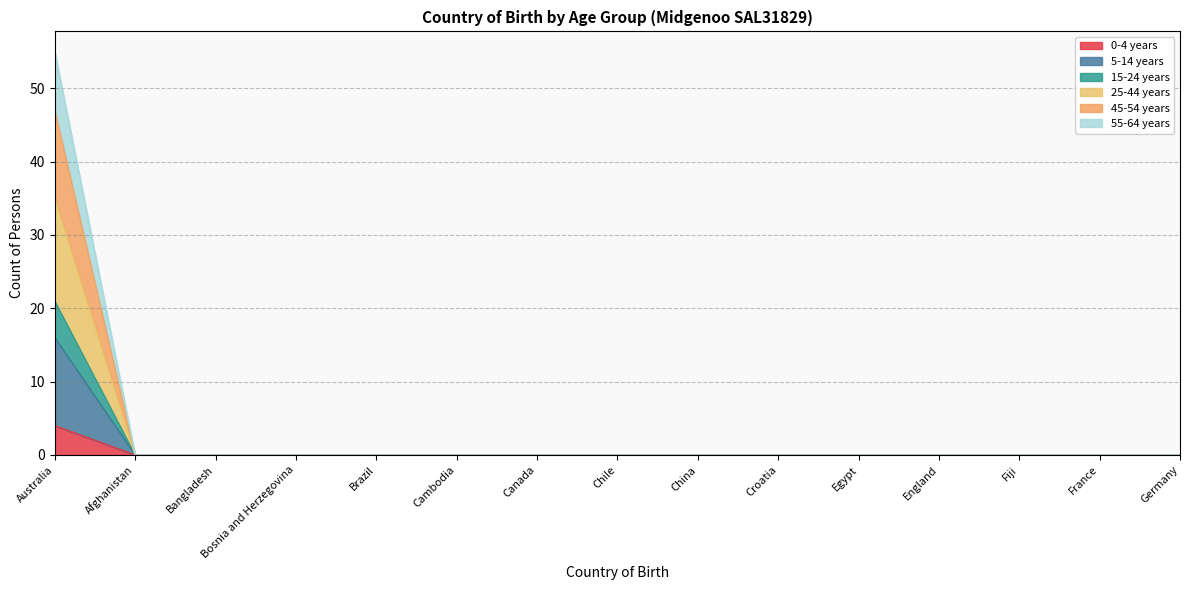

True or false: 0-4 years and 55-64 years intersect in this chart.

False